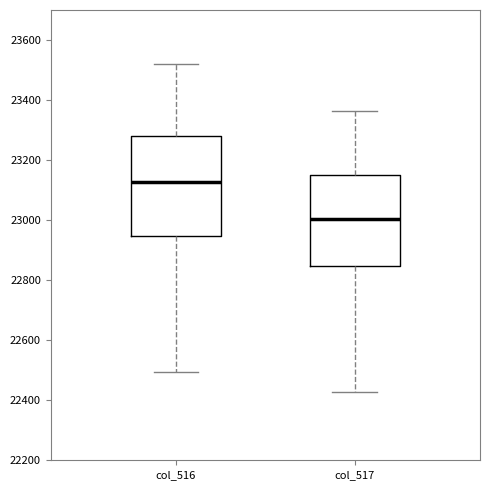

Reading left to right, read every box against the y-axis: the position of its median line, the range the box covers, and the ends of its whiskers. The values are not printed on the chart, so give them approximately, as read against the axis.

col_516: median 23120, box 22940 to 23280, whiskers 22500 to 23520
col_517: median 23000, box 22840 to 23140, whiskers 22420 to 23360